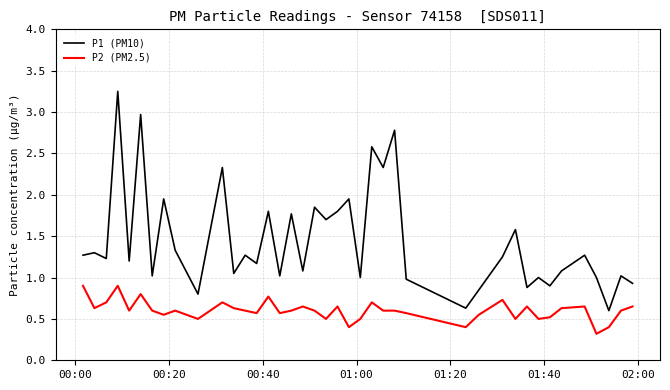

Which series has the largest range (max minus min)?

P1 (PM10)